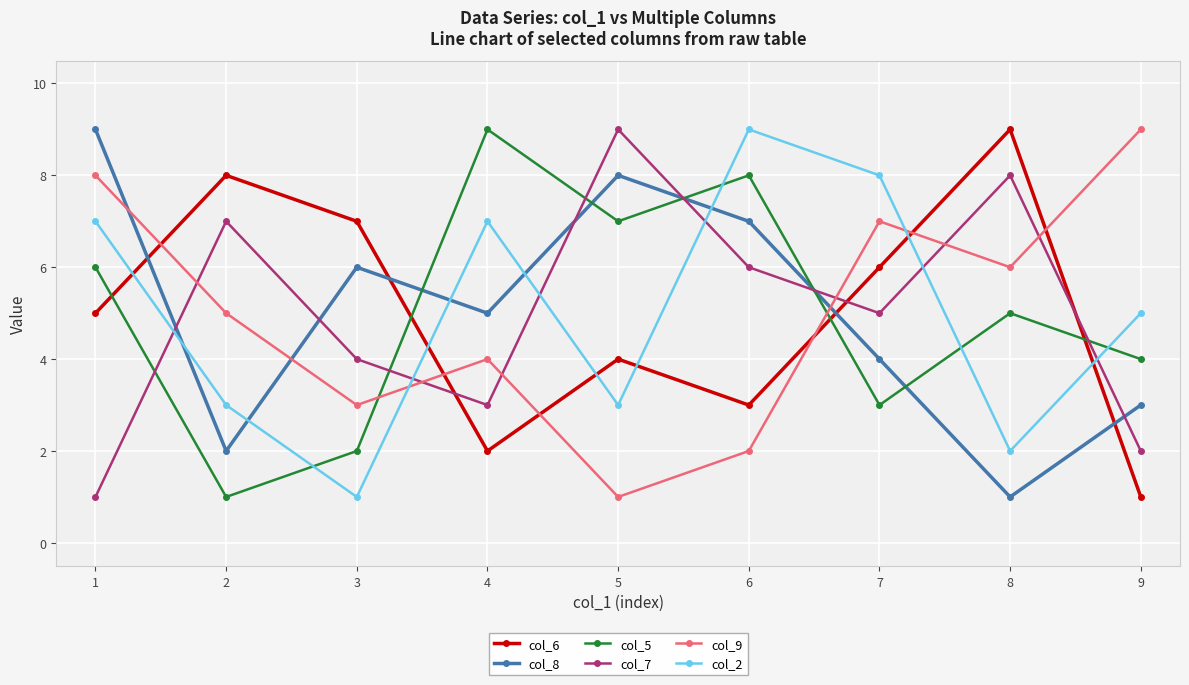

What are all the series names shown in the legend?

col_6, col_8, col_5, col_7, col_9, col_2